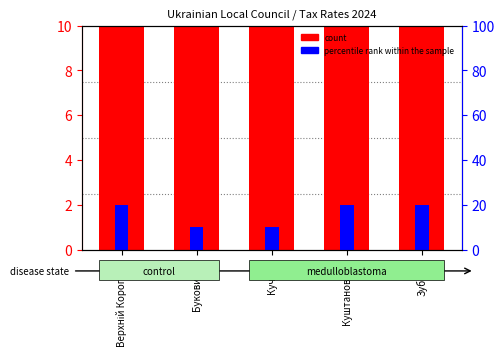

Which category has the highest value in the percentile rank within the sample series?

Верхній Коропець